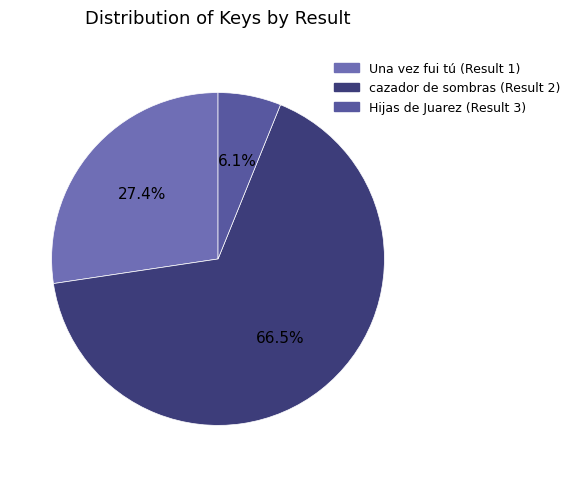

Count the number of slices in the pie.

3